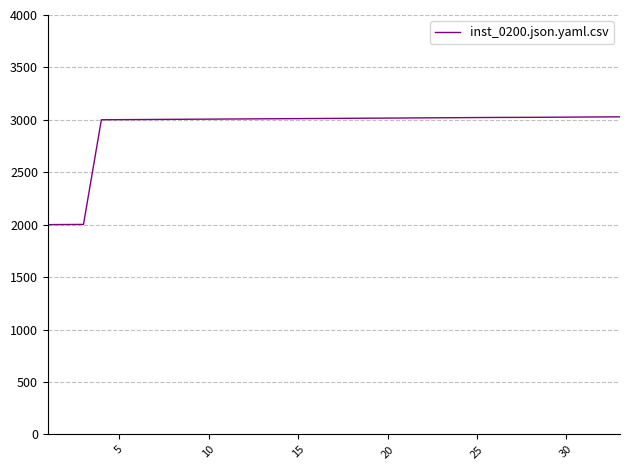

What is the maximum value shown in the chart?

3029